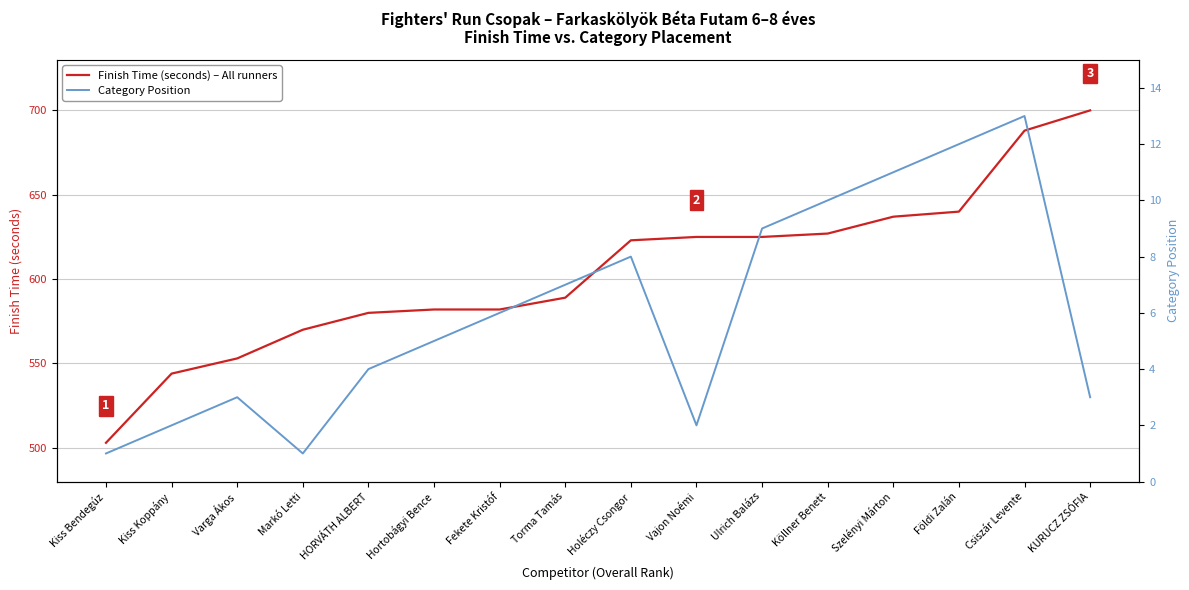

What is the sum of the Finish Time (seconds) – All runners values at Kiss Koppány and Markó Letti?

1114